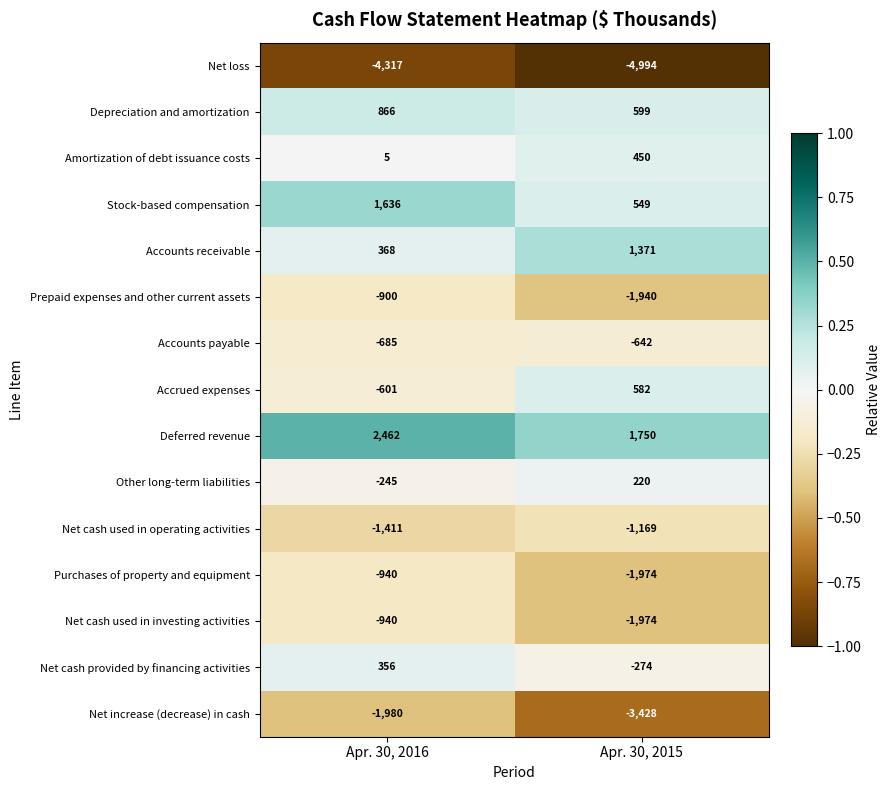

Which series has the largest total across all categories?

Deferred revenue